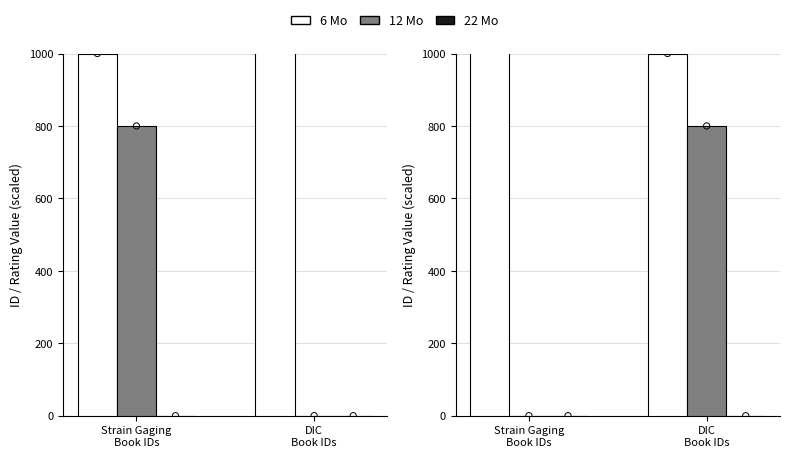

Which series reaches the minimum Y coordinate?

12 Mo